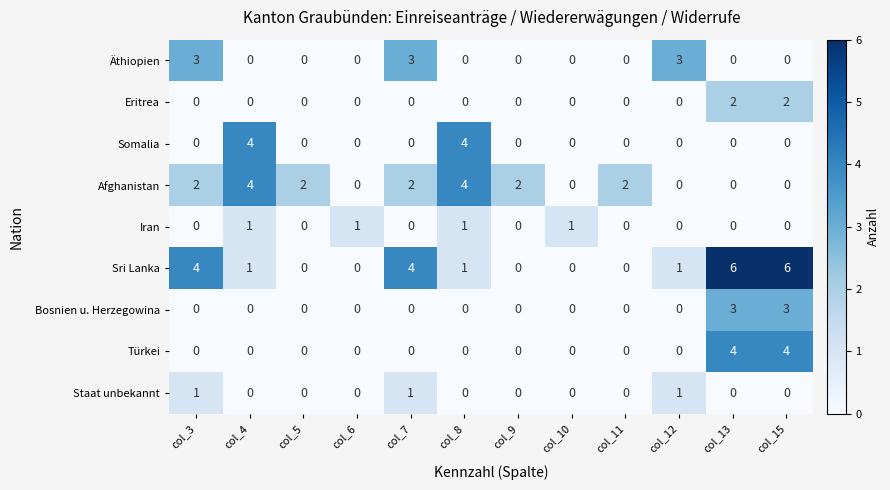

True or false: Sri Lanka has a value of 7 at col_3.

False